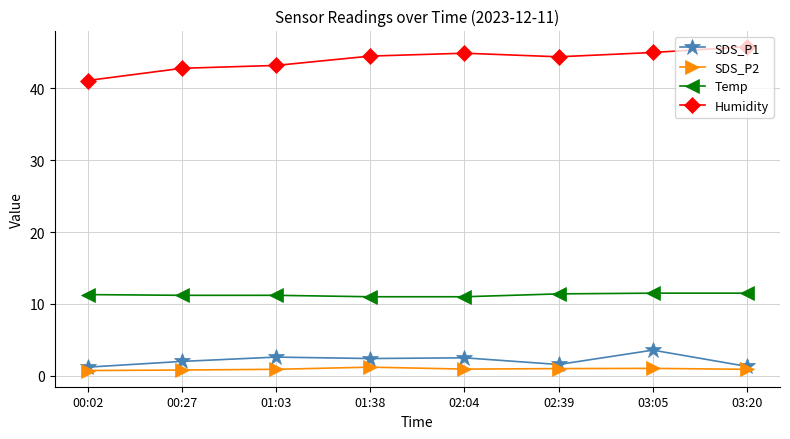

At which category is the sum across all series the highest?

03:05